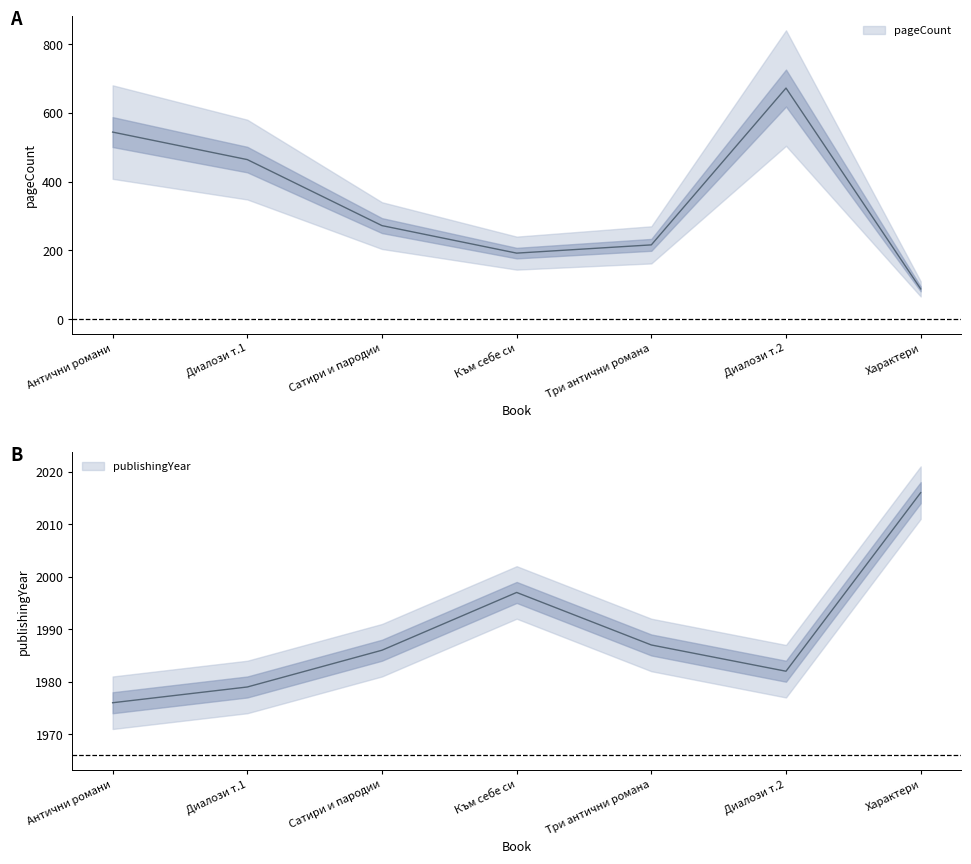

At how many categories does at least one series exceed 1872?

7